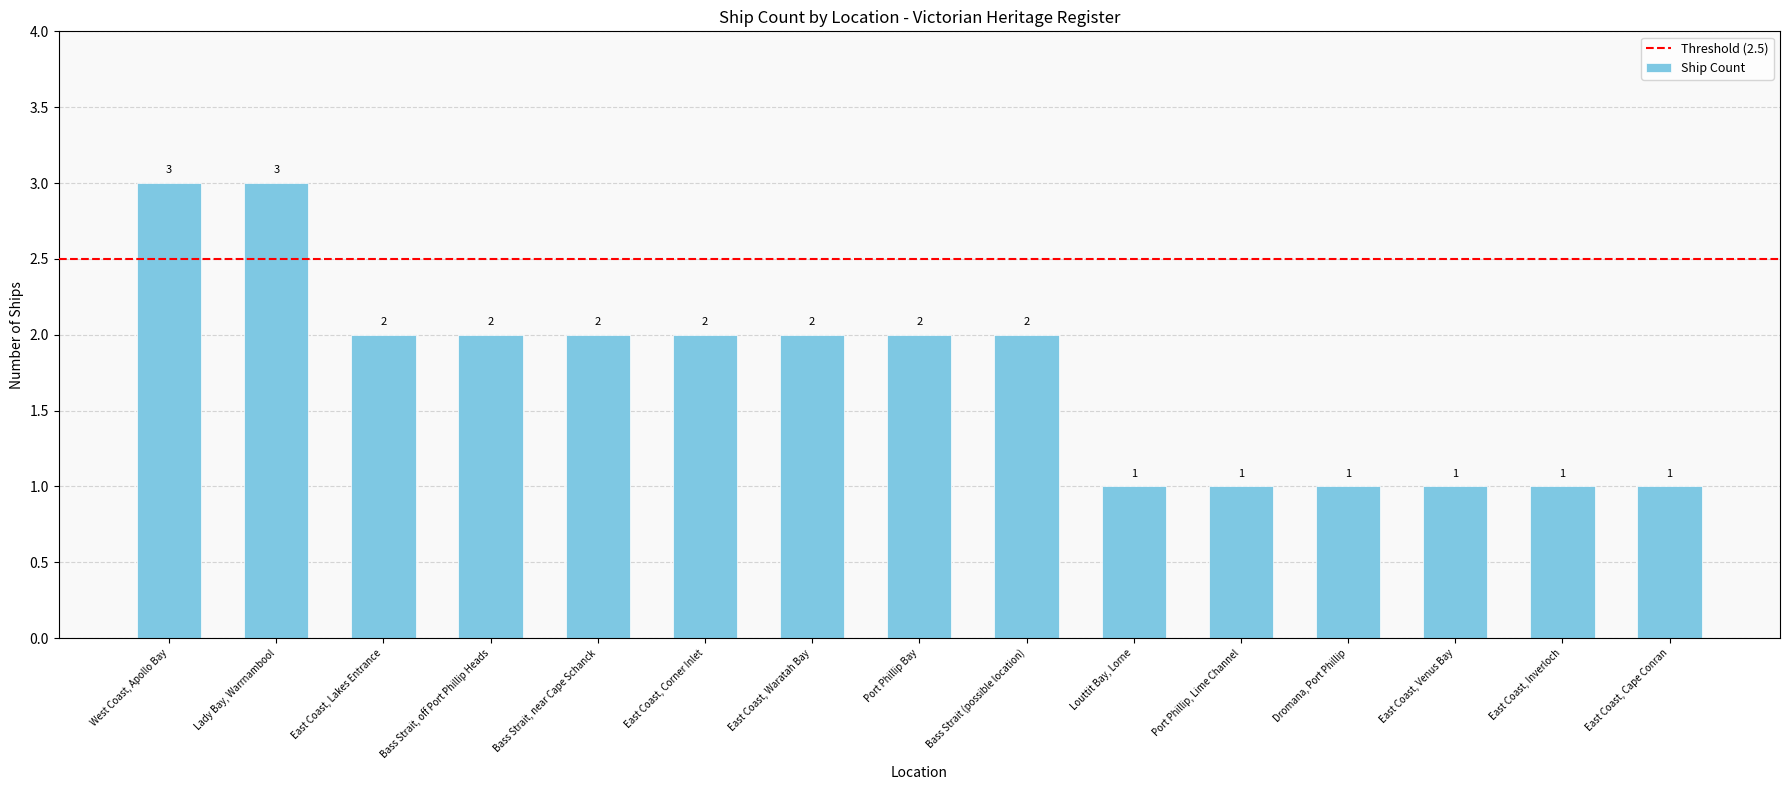

Approximately how many times larger is the value at East Coast, Venus Bay compared to West Coast, Apollo Bay?

0.3